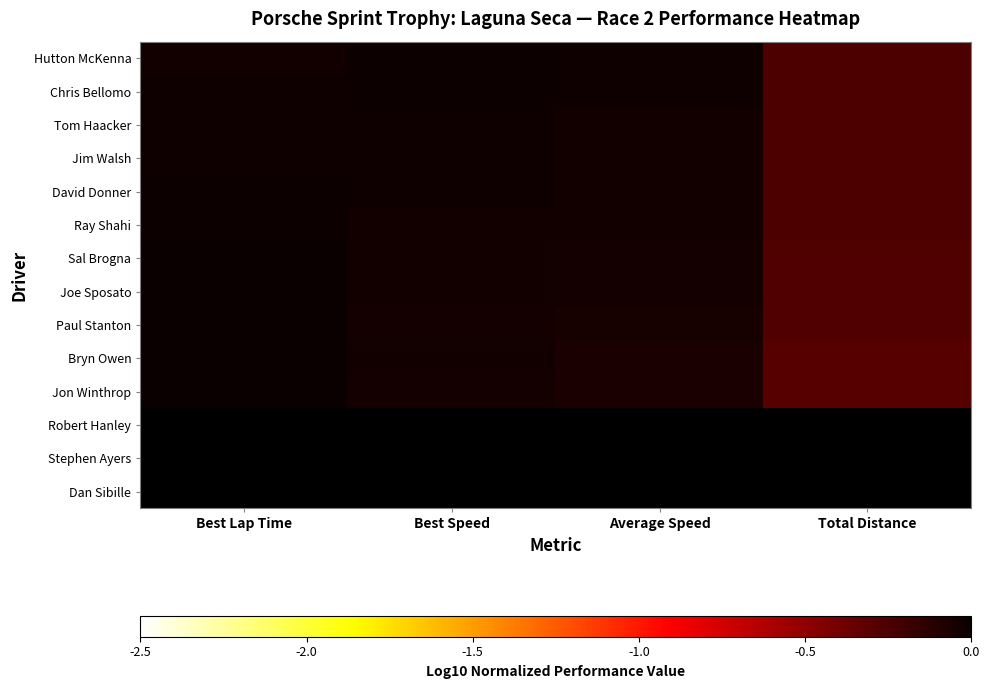

Rank the series by their maximum value, from lowest to highest.

Tom Haacker, Jim Walsh, Chris Bellomo, David Donner, Ray Shahi, Hutton McKenna, Bryn Owen, Sal Brogna, Joe Sposato, Jon Winthrop, Paul Stanton, Robert Hanley, Stephen Ayers, Dan Sibille